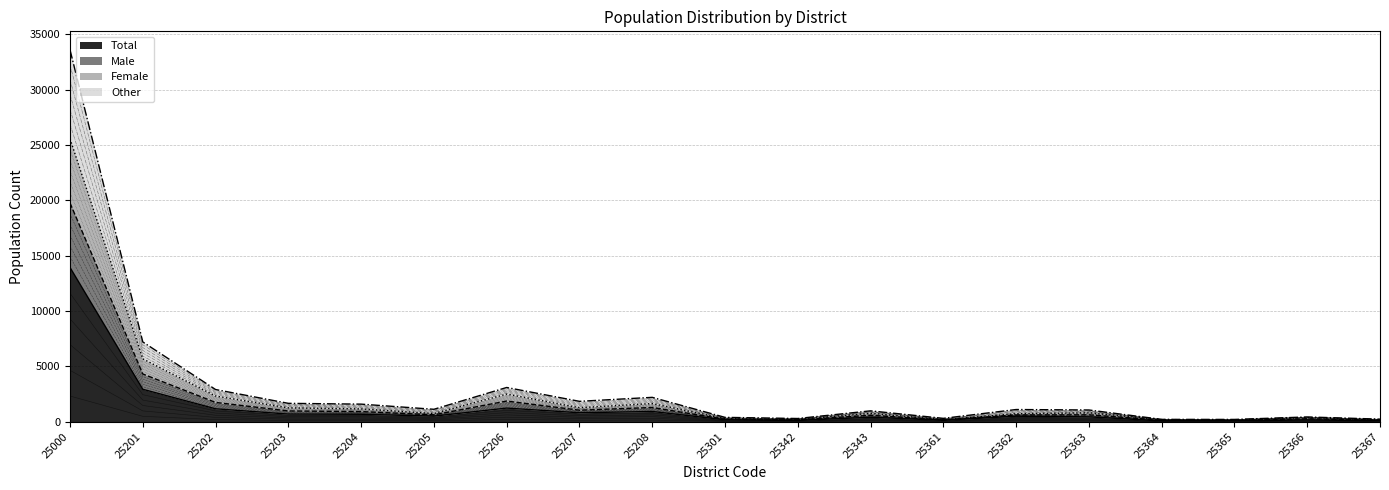

Rank the series at 25342 from highest to lowest value.

Male, Female, Other, Total